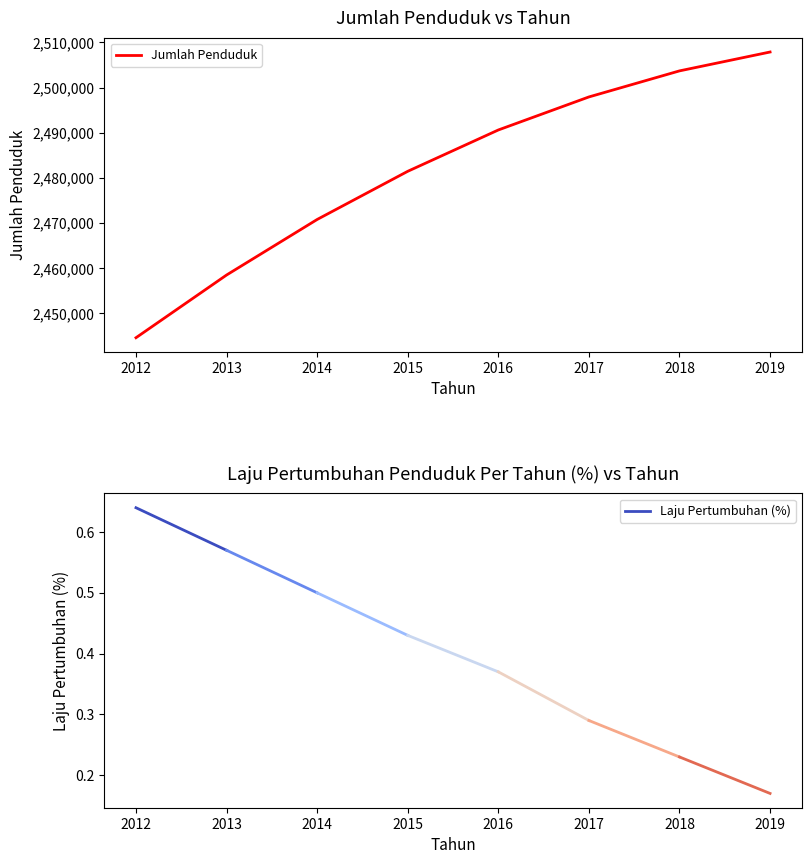

What is the change in value from 2012 to 2013?

+13886